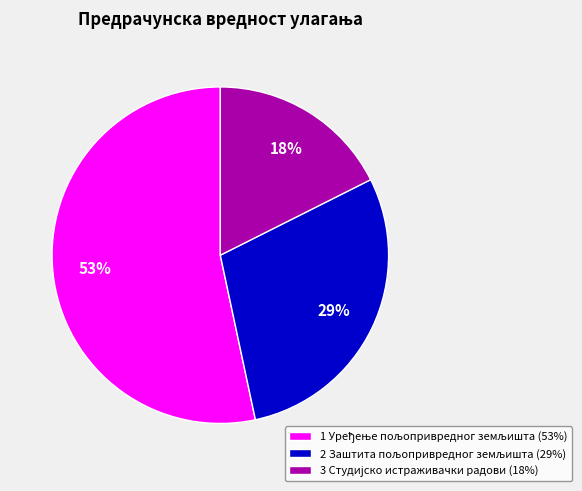

How many slices are in this pie chart?

3